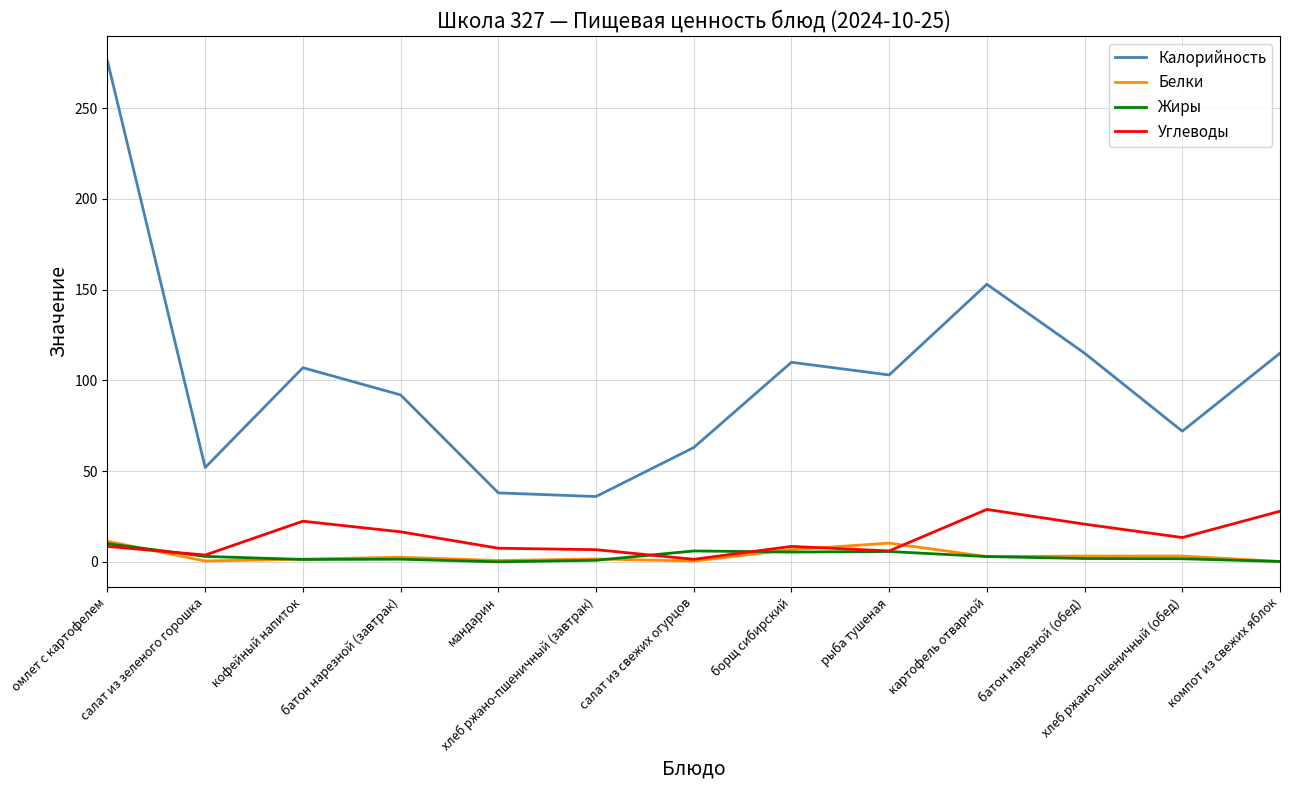

Which series has the widest spread of values?

Калорийность